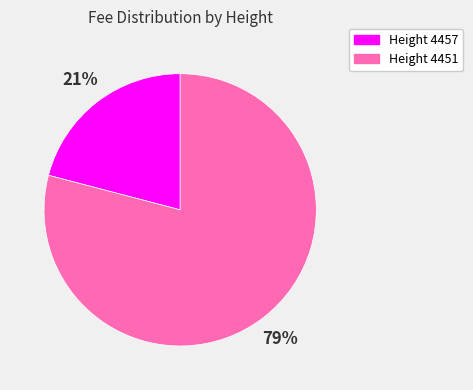

Rank the categories by value from highest to lowest.

Height 4451, Height 4457